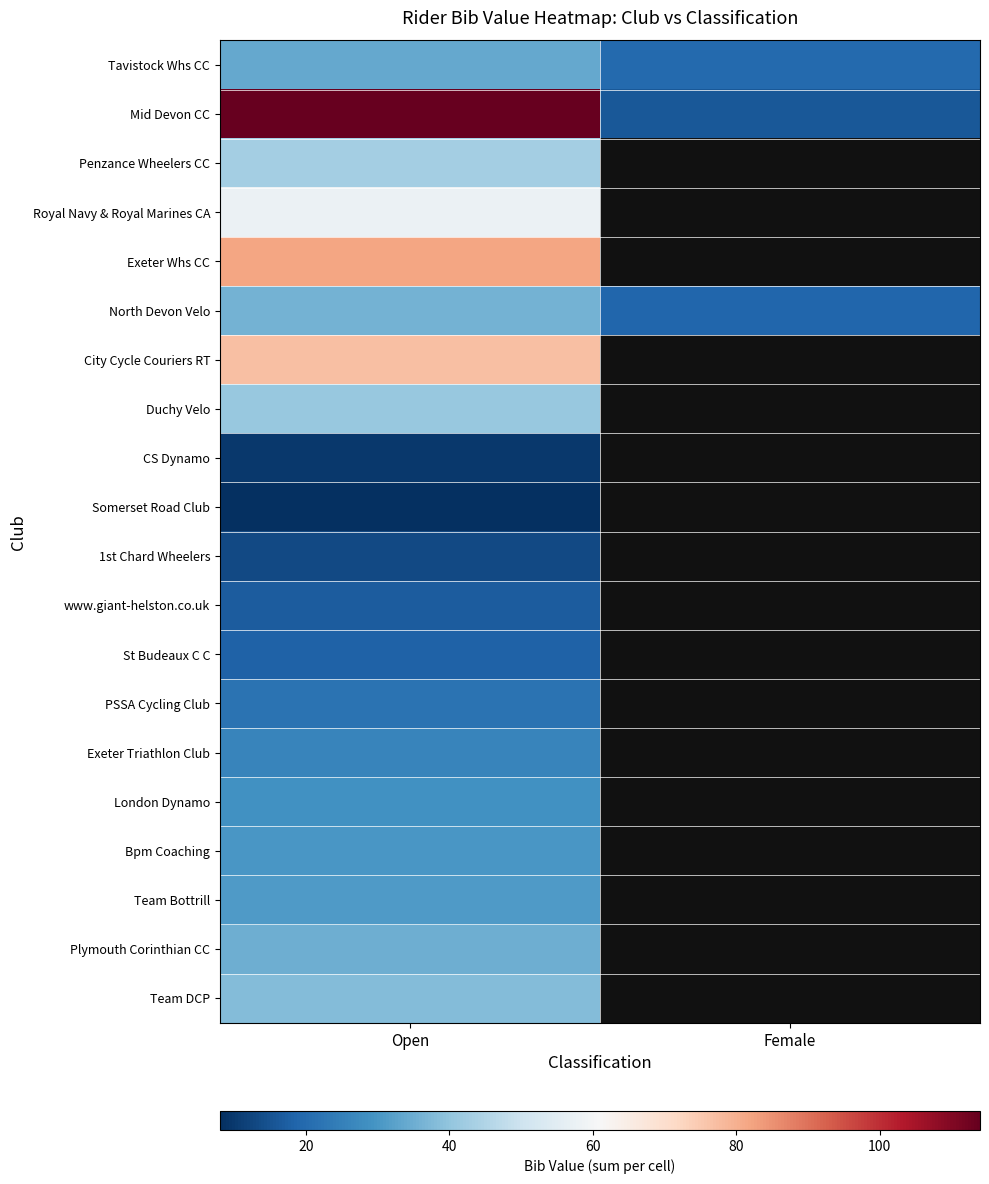

At which label is Somerset Road Club closest to 8?

Open